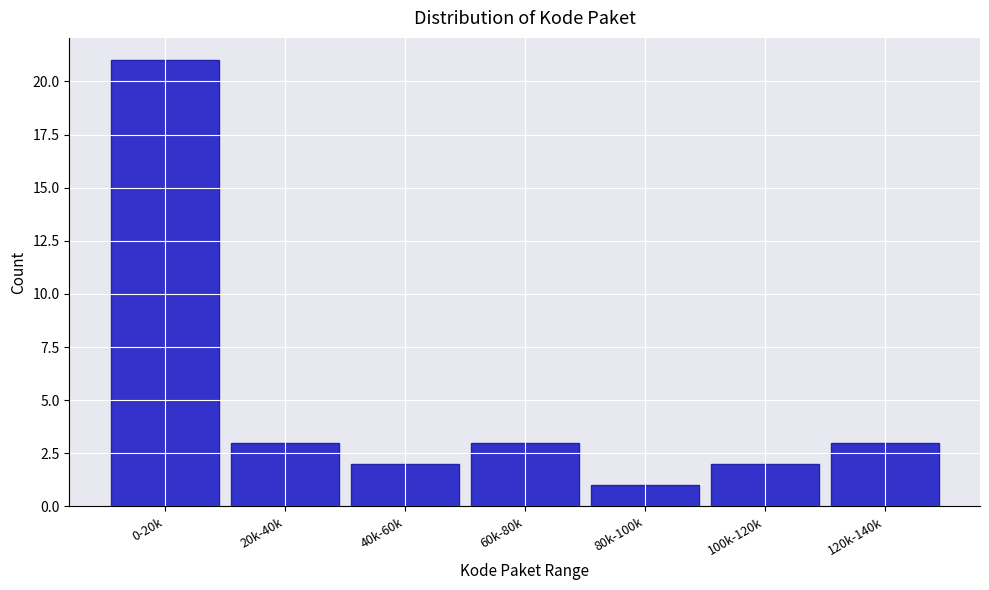

Reading right to left, list all the values displayed in this chart.

120k-140k=3	100k-120k=2	80k-100k=1	60k-80k=3	40k-60k=2	20k-40k=3	0-20k=21